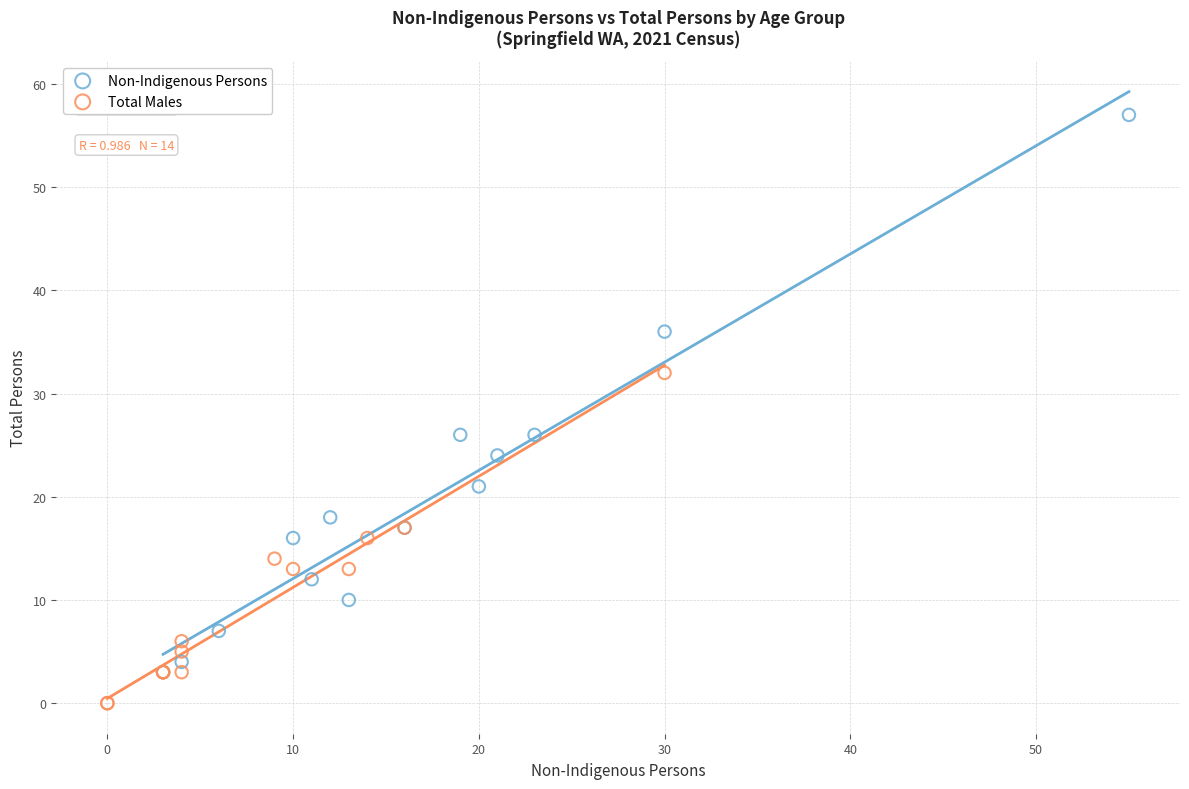

Which series reaches the maximum Y coordinate?

Non-Indigenous Persons